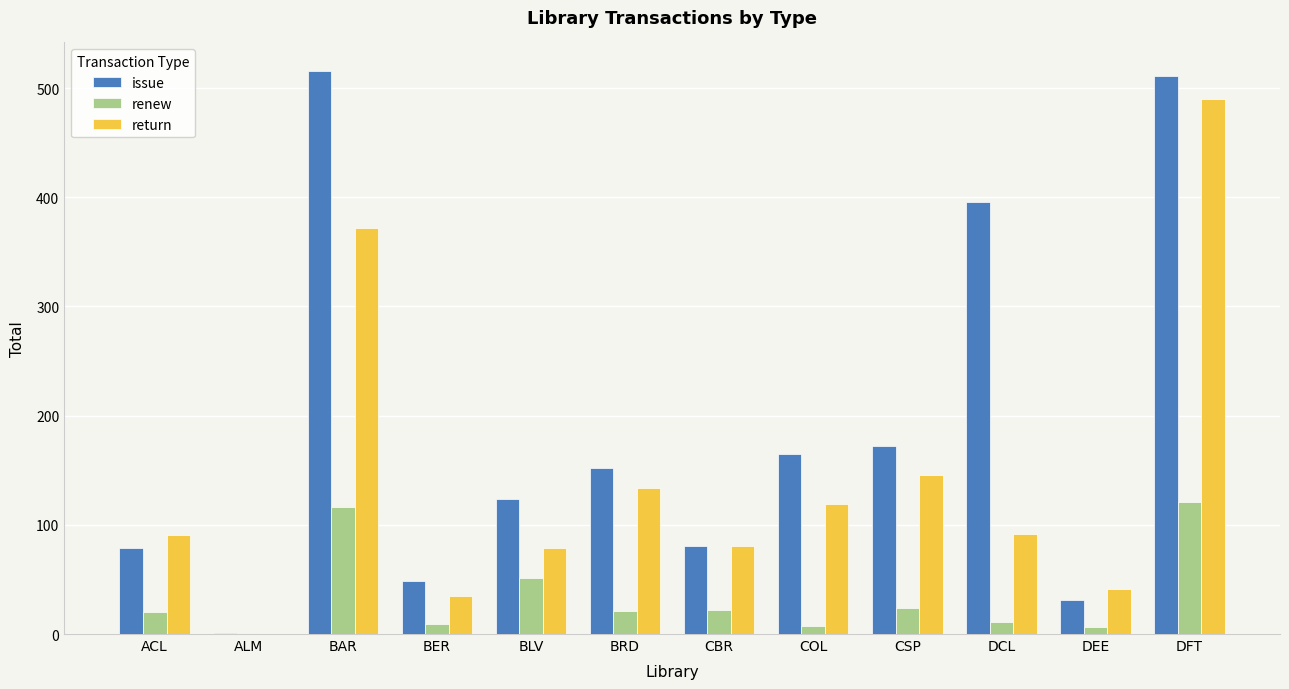

What is the sum of all renew values?

409